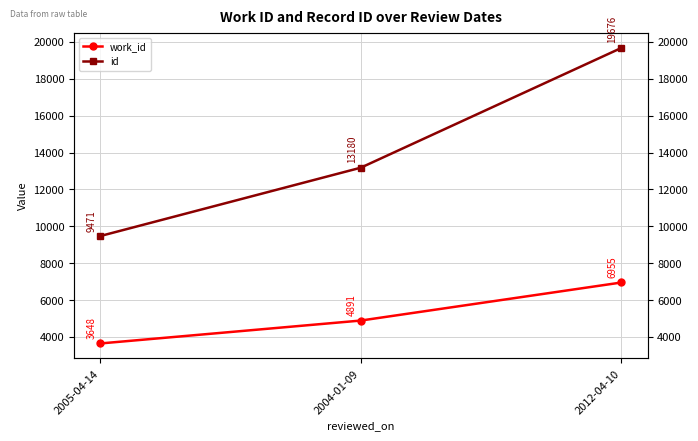

What is the difference between the highest and lowest values at 2004-01-09?

8289